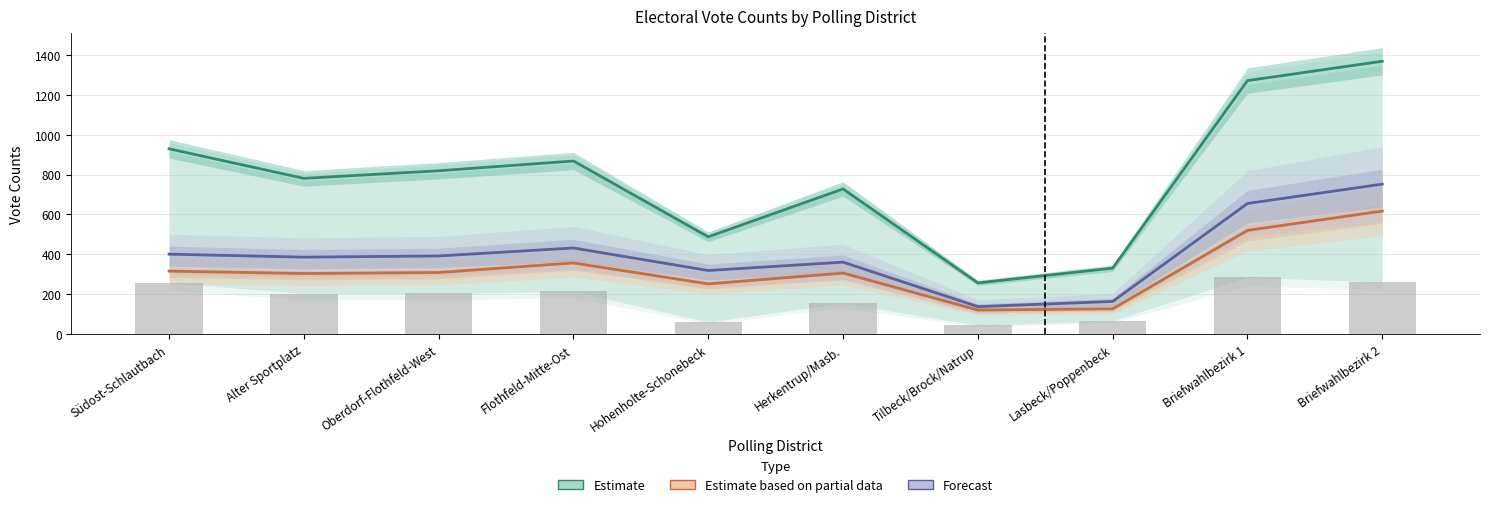

At which label is Estimate based on partial data closest to 369?

Flothfeld-Mitte-Ost